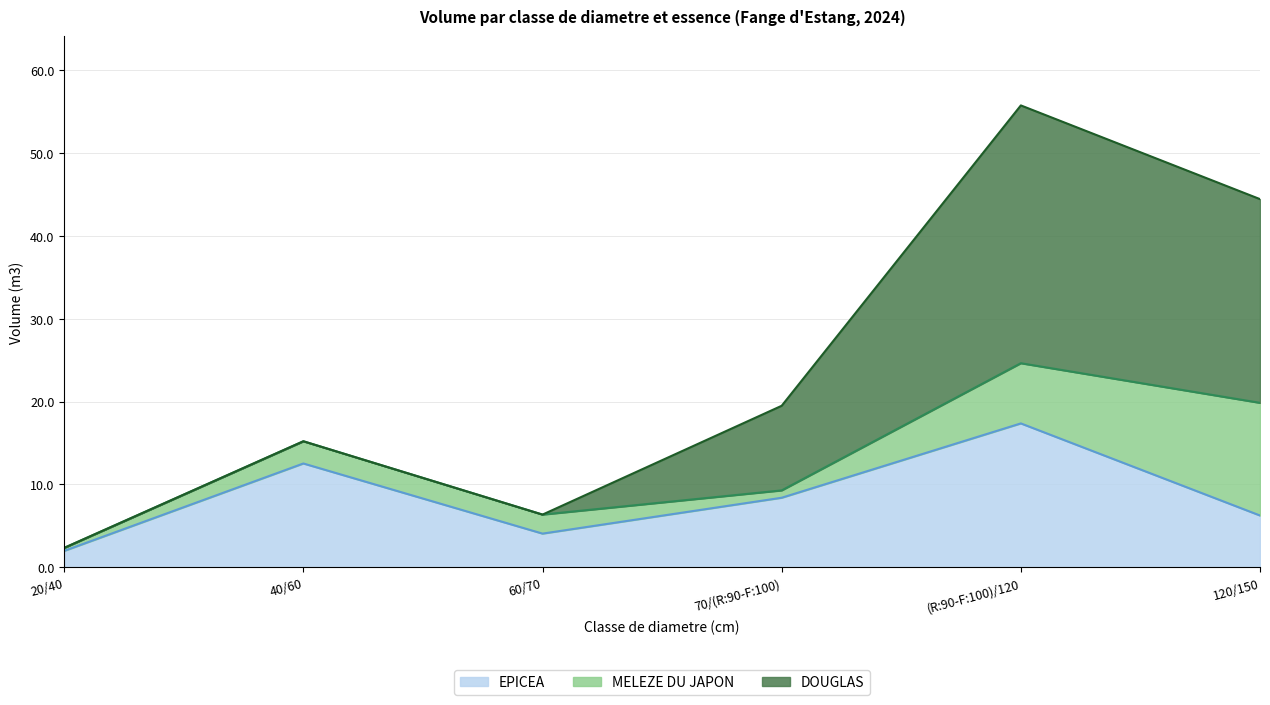

List the labels in order of MELEZE DU JAPON value, largest first.

120/150, (R:90-F:100)/120, 40/60, 60/70, 70/(R:90-F:100), 20/40